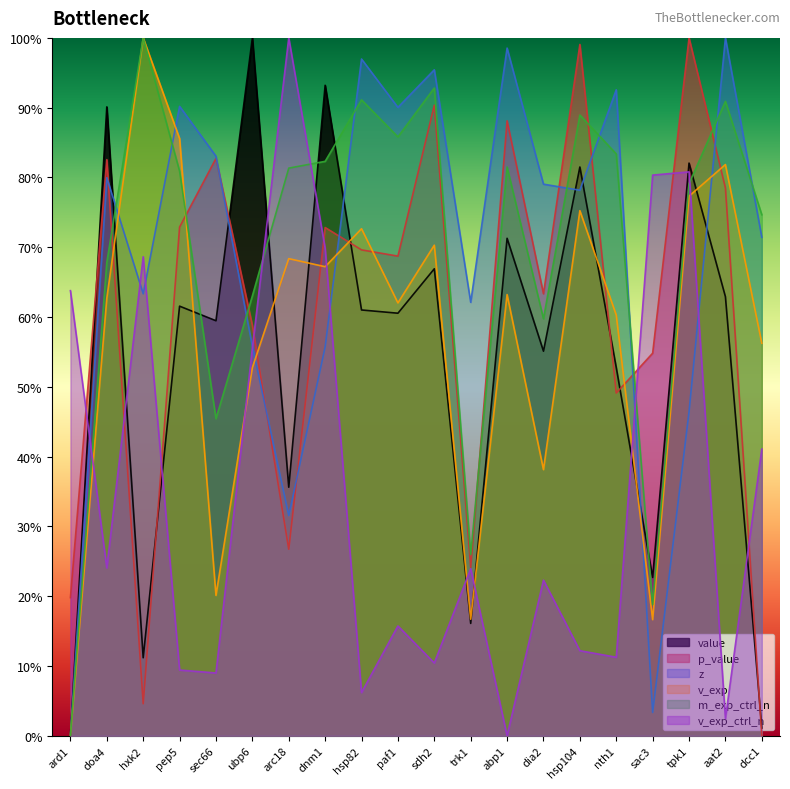

What is the difference between the maximum and minimum values in the value series?

1.0